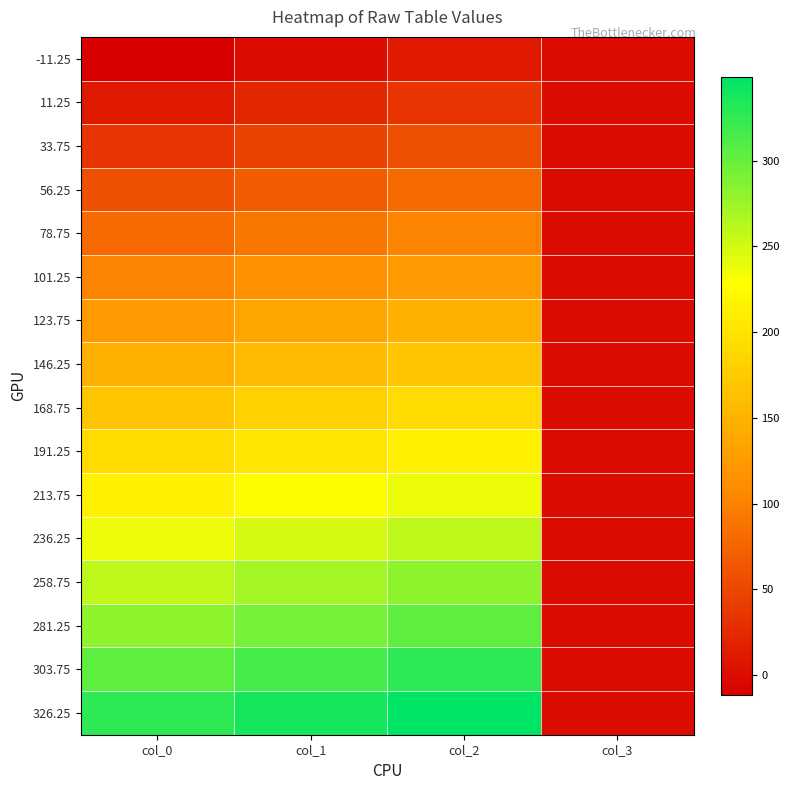

Reading right to left, what are all the values shown in this chart?

-11.25: col_3=0.0	col_2=11.2	col_1=0.0	col_0=-11.2
11.25: col_3=0.0	col_2=33.8	col_1=22.5	col_0=11.2
33.75: col_3=0.0	col_2=56.2	col_1=45.0	col_0=33.8
56.25: col_3=0.0	col_2=78.8	col_1=67.5	col_0=56.2
78.75: col_3=0.0	col_2=101.2	col_1=90.0	col_0=78.8
101.25: col_3=0.0	col_2=123.8	col_1=112.5	col_0=101.2
123.75: col_3=0.0	col_2=146.2	col_1=135.0	col_0=123.8
146.25: col_3=0.0	col_2=168.8	col_1=157.5	col_0=146.2
168.75: col_3=0.0	col_2=191.2	col_1=180.0	col_0=168.8
191.25: col_3=0.0	col_2=213.8	col_1=202.5	col_0=191.2
213.75: col_3=0.0	col_2=236.2	col_1=225.0	col_0=213.8
236.25: col_3=0.0	col_2=258.8	col_1=247.5	col_0=236.2
258.75: col_3=0.0	col_2=281.2	col_1=270.0	col_0=258.8
281.25: col_3=0.0	col_2=303.8	col_1=292.5	col_0=281.2
303.75: col_3=0.0	col_2=326.2	col_1=315.0	col_0=303.8
326.25: col_3=0.0	col_2=348.8	col_1=337.5	col_0=326.2